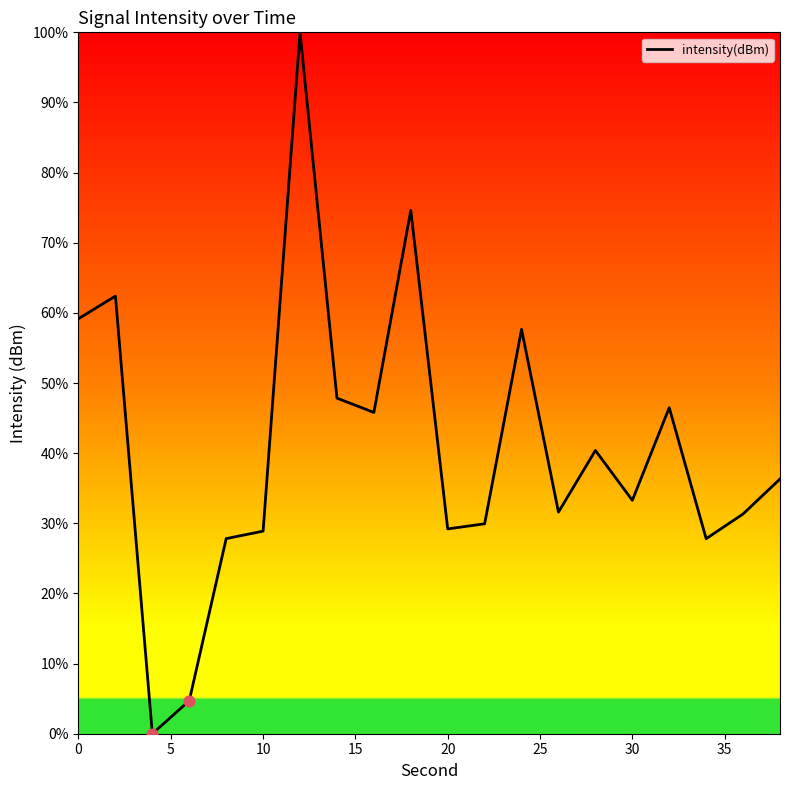

What is the difference between the maximum and minimum values?

100.0